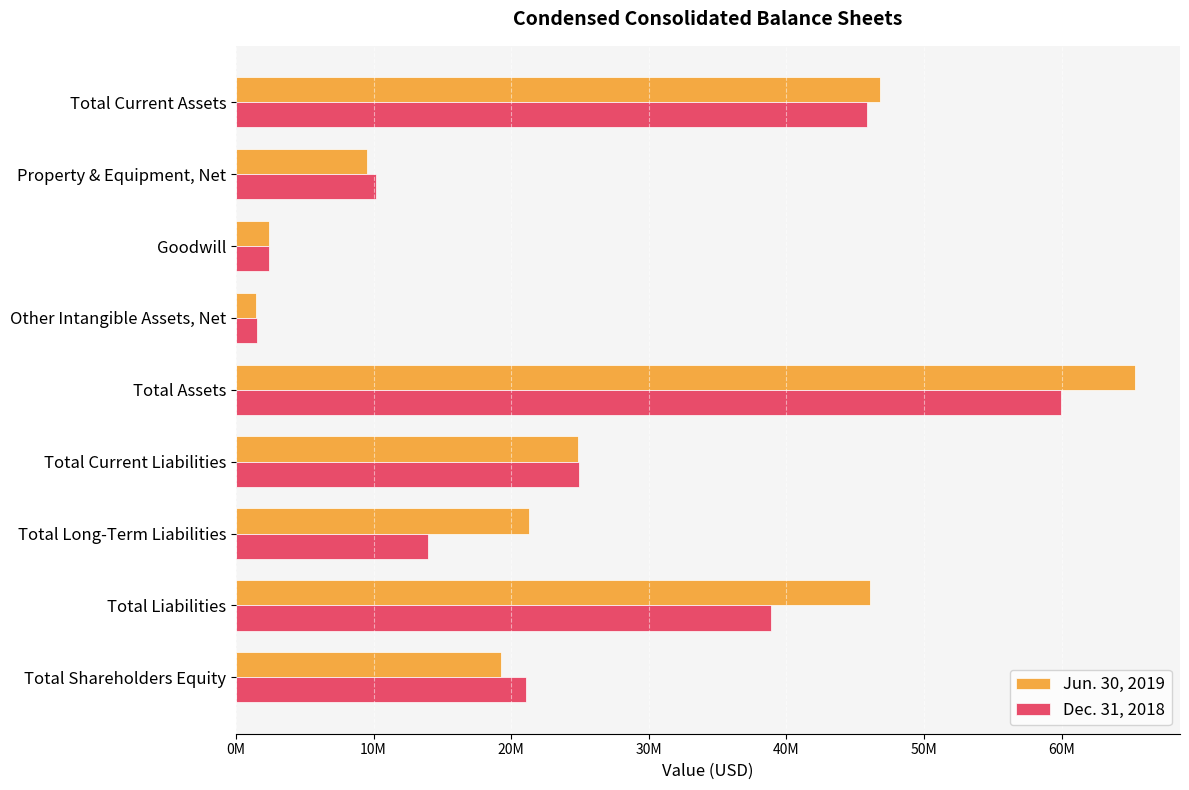

Reading left to right, transcribe all the data shown in this chart.

Jun. 30, 2019: 46773000	9512000	2375000	1439000	65329000	24824000	21258000	46082000	19247000
Dec. 31, 2018: 45856000	10178000	2375000	1523000	59960000	24892000	13978000	38870000	21090000